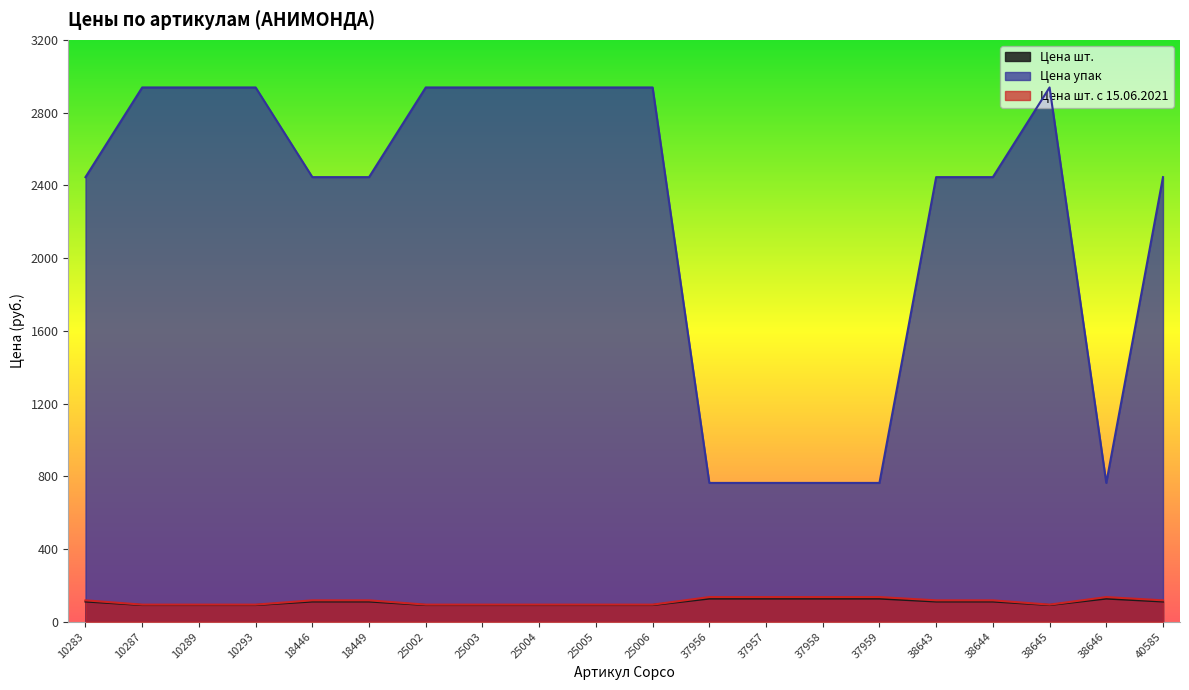

Reading left to right, what are all the values shown in this chart?

Цена шт.: 10283=111.1	10287=91.8	10289=91.8	10293=91.8	18446=111.1	18449=111.1	25002=91.8	25003=91.8	25004=91.8	25005=91.8	25006=91.8	37956=127.2	37957=127.2	37958=127.2	37959=127.2	38643=111.1	38644=111.1	38645=91.8	38646=127.2	40585=111.1
Цена упак: 10283=2445.0	10287=2938.2	10289=2938.2	10293=2938.2	18446=2445.0	18449=2445.0	25002=2938.2	25003=2938.2	25004=2938.2	25005=2938.2	25006=2938.2	37956=763.4	37957=763.4	37958=763.4	37959=763.4	38643=2445.0	38644=2445.0	38645=2938.2	38646=763.4	40585=2445.0
Цена шт. с 15.06.2021: 10283=117.6	10287=94.1	10289=94.1	10293=94.1	18446=117.6	18449=117.6	25002=94.1	25003=94.1	25004=94.1	25005=94.1	25006=94.1	37956=135.5	37957=135.5	37958=135.5	37959=135.5	38643=117.6	38644=117.6	38645=94.1	38646=135.5	40585=117.6